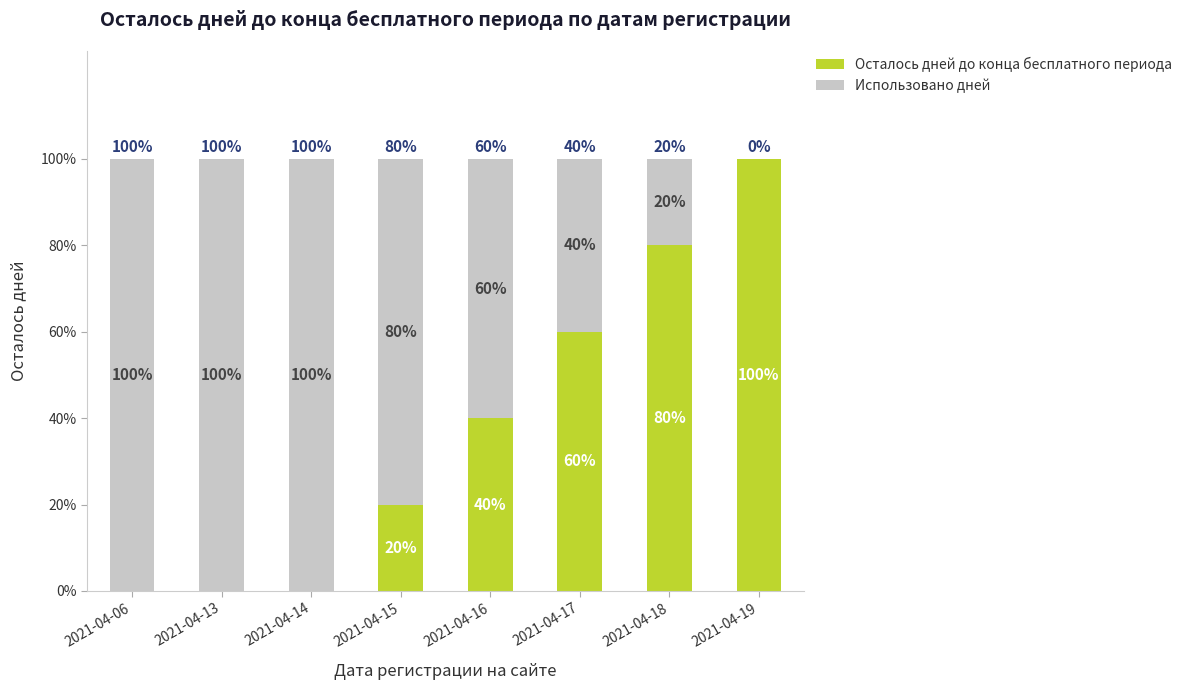

At which label does Осталось дней до конца бесплатного периода first exceed 2?

2021-04-17